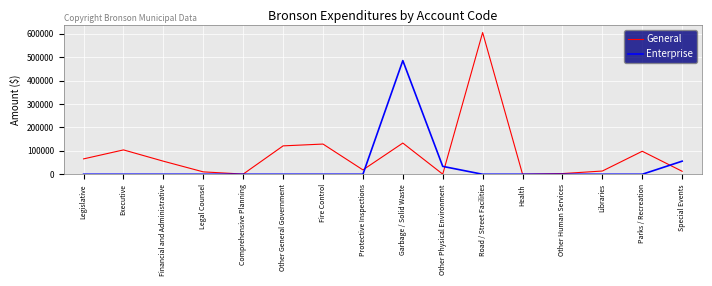

What is the difference between the maximum and second lowest values in the General series?

604151